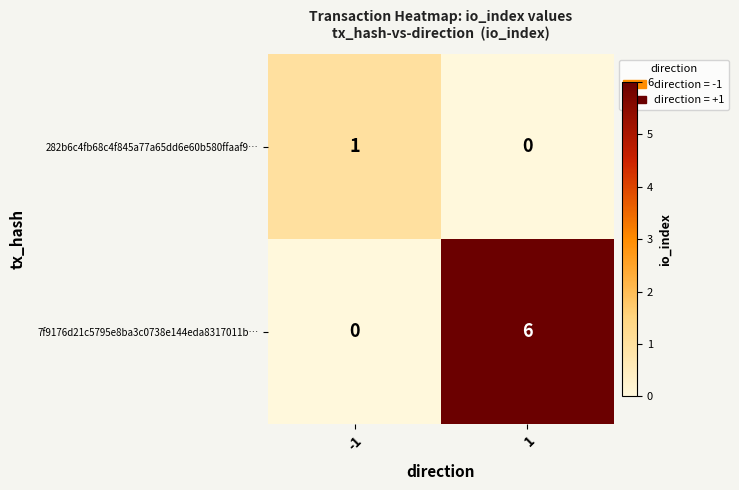

How many series are shown in this chart?

2